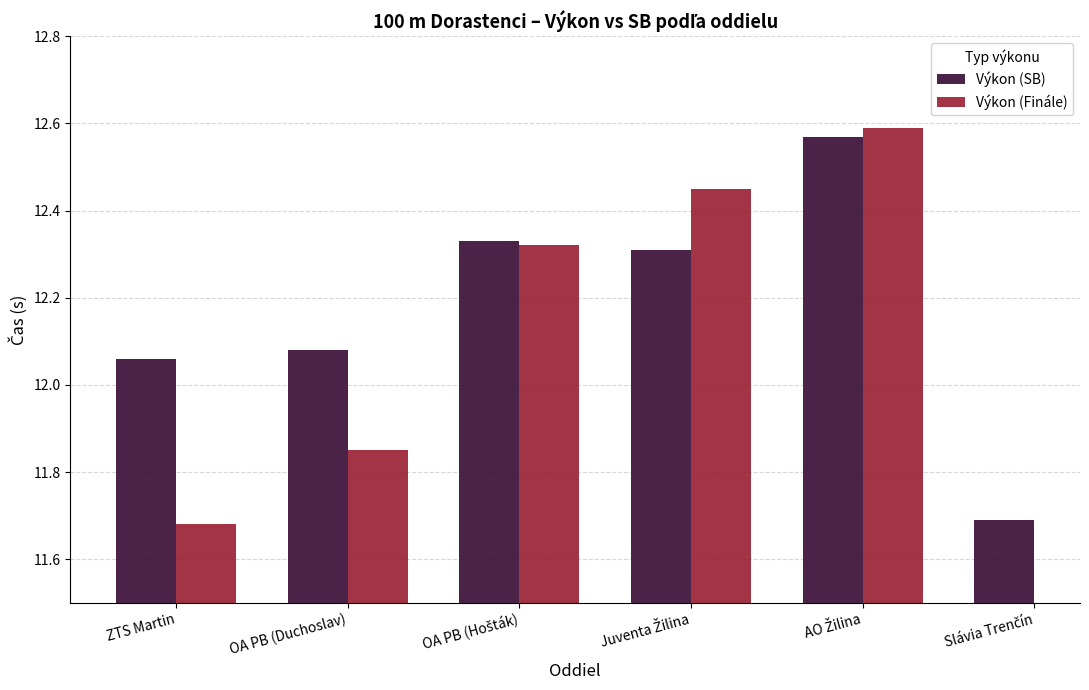

Is it true that Výkon (Finále) equals 11.8 at OA PB (Duchoslav)?

True